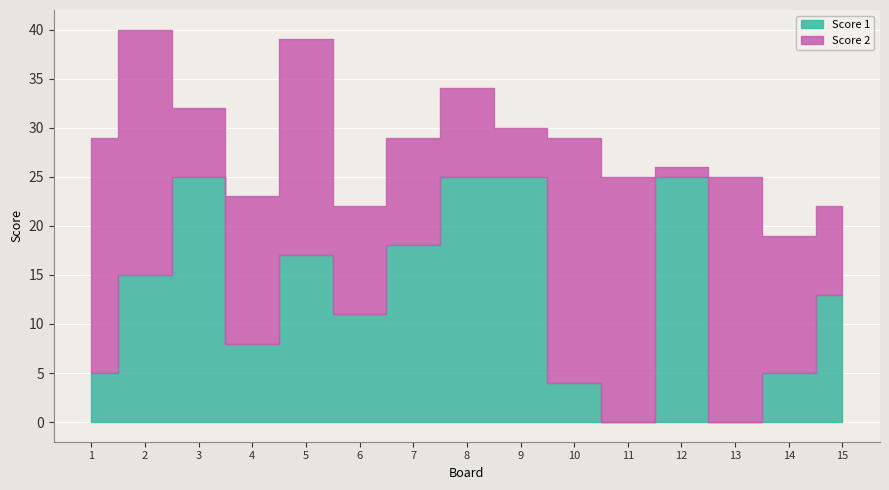

What is the value of the Score 2 point at the 13th from the left?

25